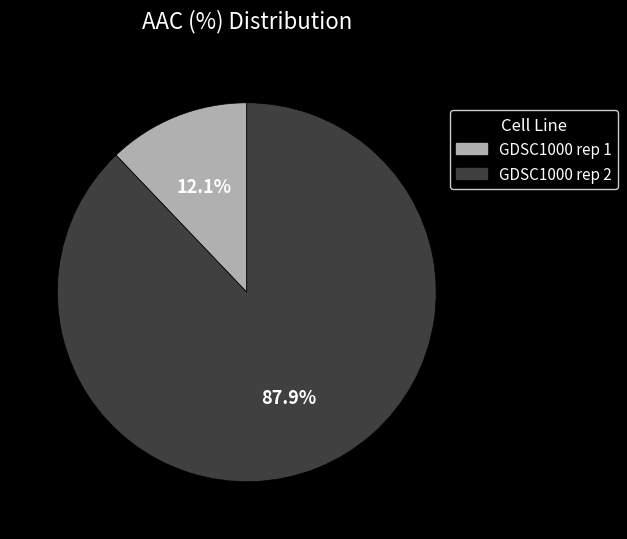

Between GDSC1000 rep 1 and GDSC1000 rep 2, which is larger?

GDSC1000 rep 2